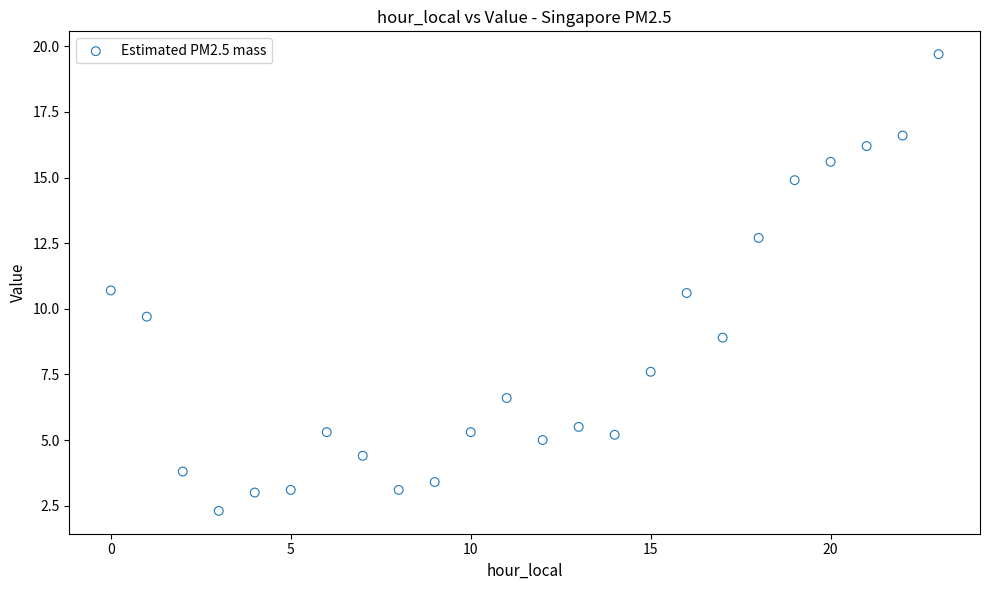

What is the range of Y values (max minus min)?

17.4